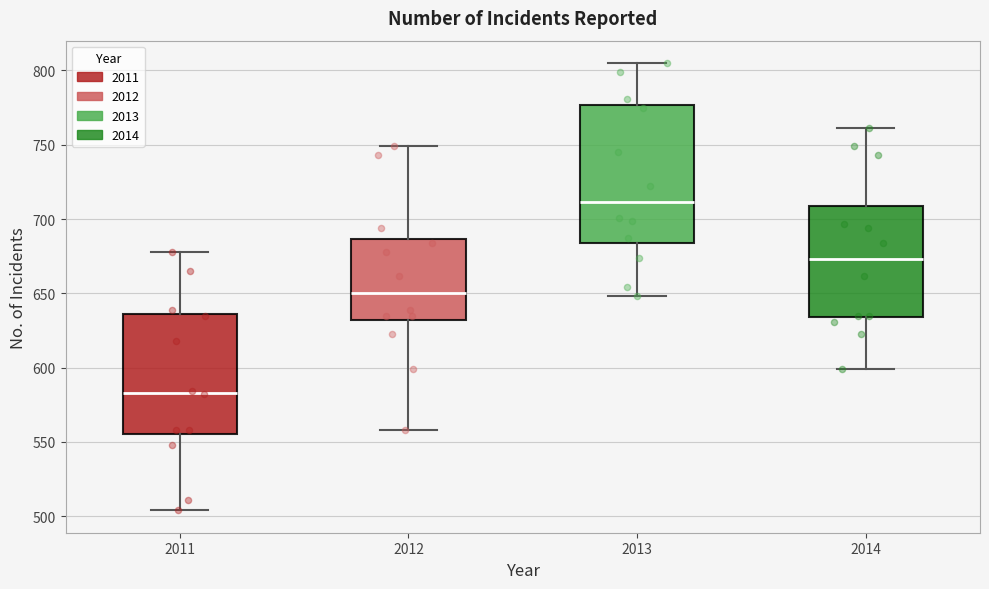

Reading left to right, read every box against the y-axis: the position of its median line, the range the box covers, and the ends of its whiskers. The values are not printed on the chart, so give them approximately, as read against the axis.

2011: median 585, box 555 to 635, whiskers 505 to 680
2012: median 650, box 630 to 685, whiskers 560 to 750
2013: median 710, box 685 to 775, whiskers 650 to 805
2014: median 675, box 635 to 710, whiskers 600 to 760